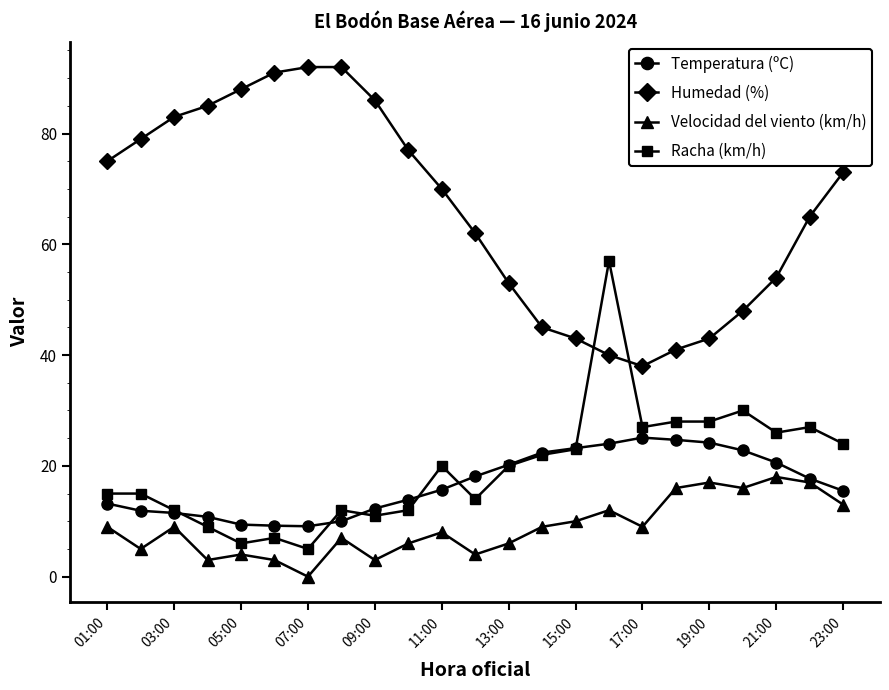

How many values in the Velocidad del viento (km/h) series are below 9?

11